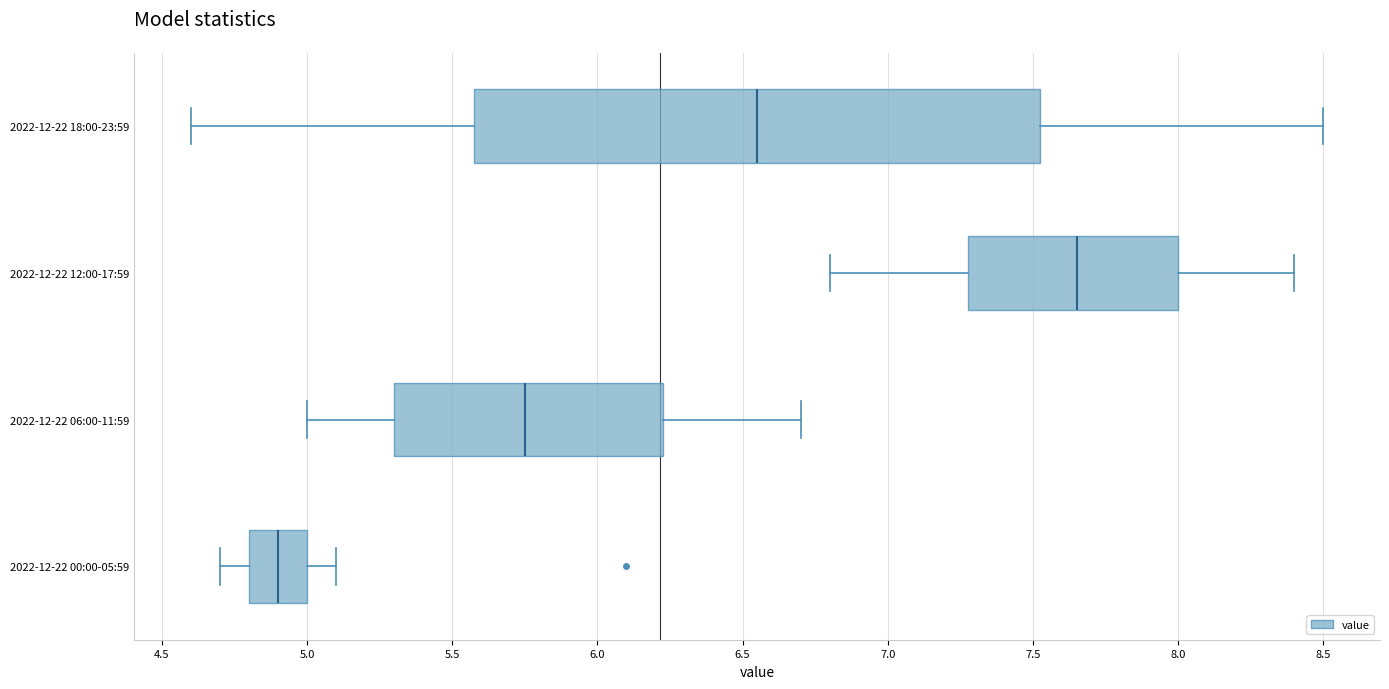

Where does the left whisker of the box for 2022-12-22 12:00-17:59 end on the x-axis? The values are not printed on the chart, so give them approximately, as read against the axis.

6.80